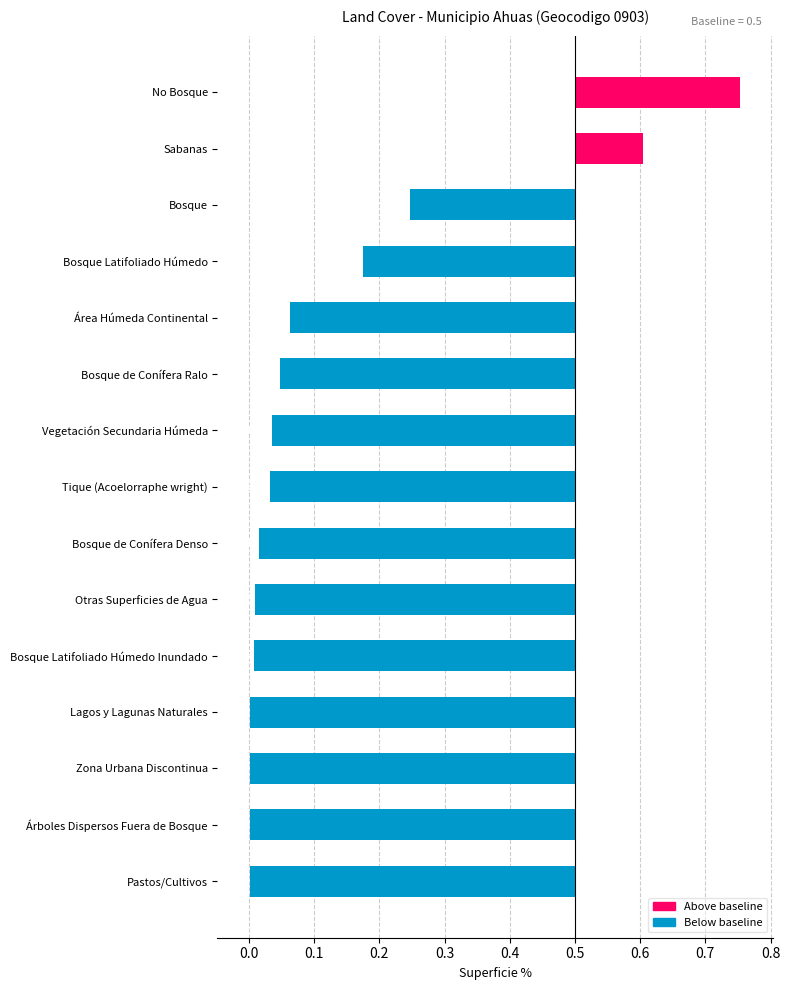

Does the chart contain stacked bars?

No